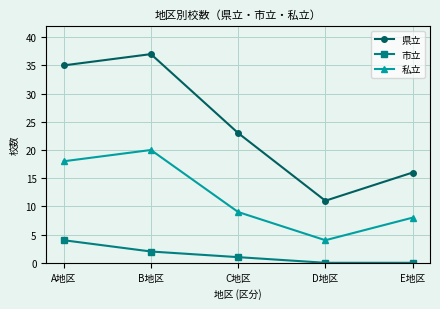

Where is 県立 nearest to the value 24?

C地区